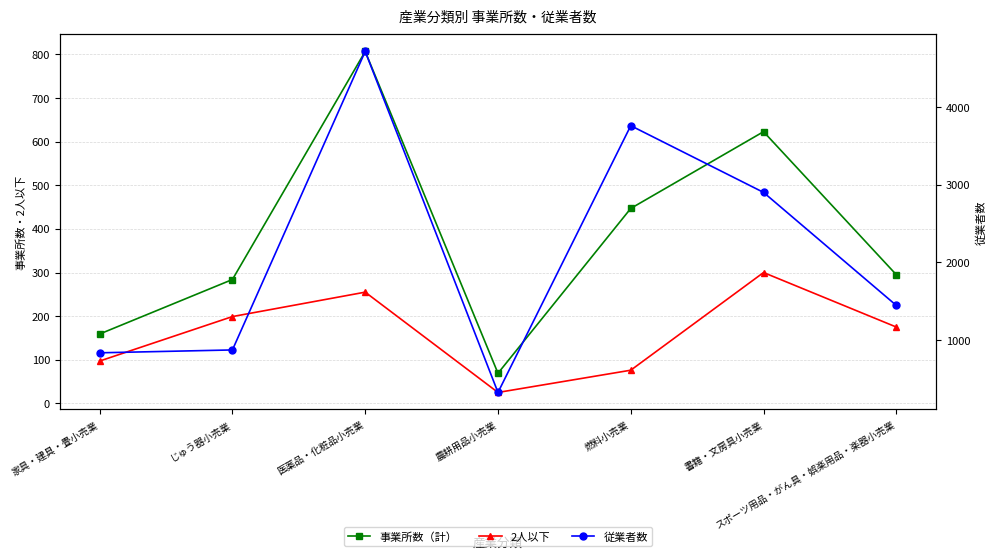

Where is 従業者数 nearest to the value 2522?

書籍・文房具小売業